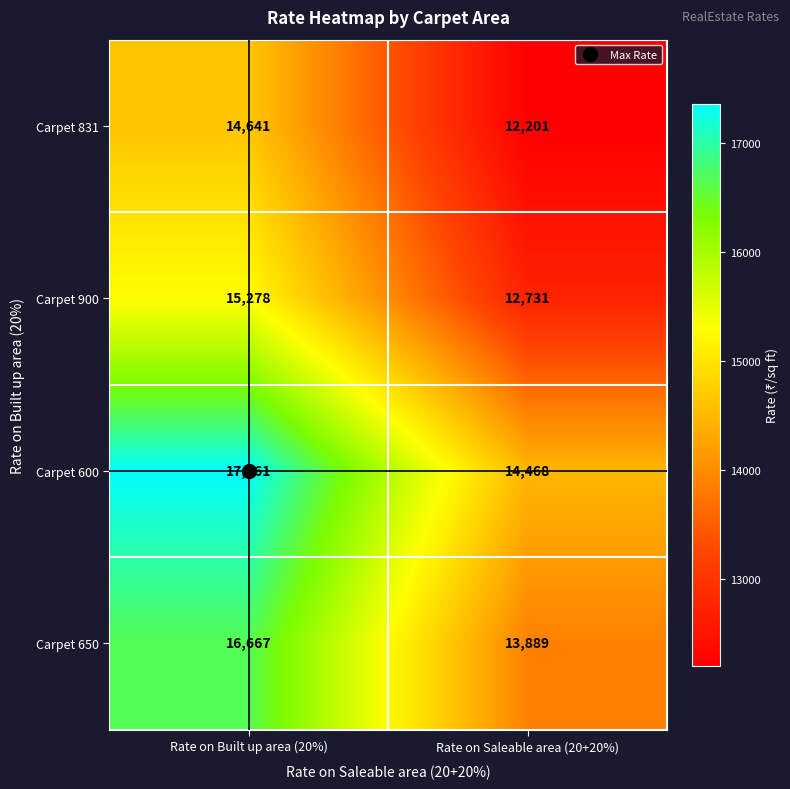

At Rate on Built up area (20%), list the series in order from smallest to largest.

Carpet 831, Carpet 900, Carpet 650, Carpet 600